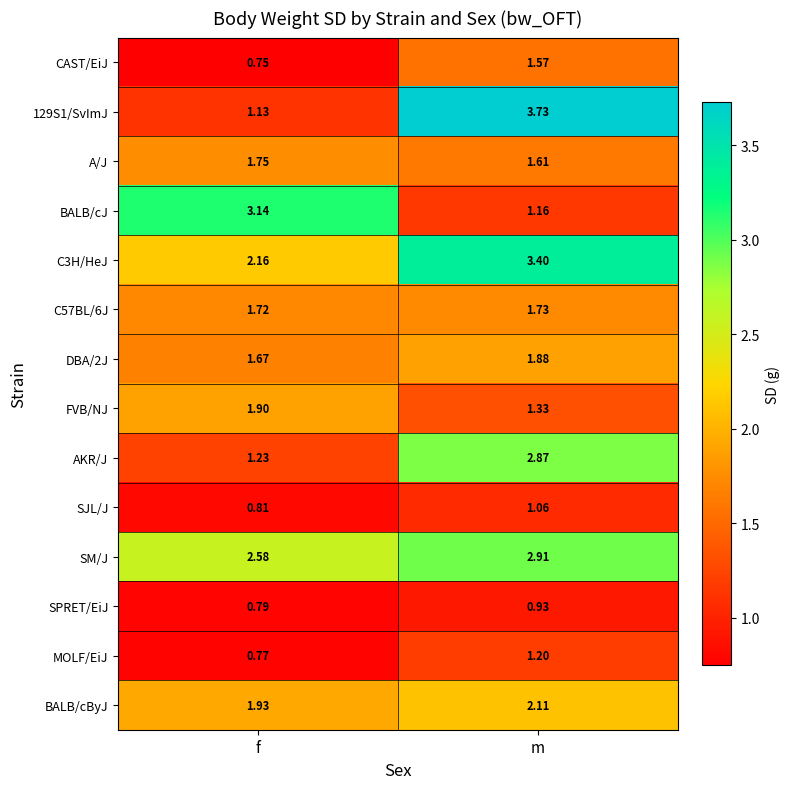

Rank the categories by 129S1/SvImJ value from lowest to highest.

f, m